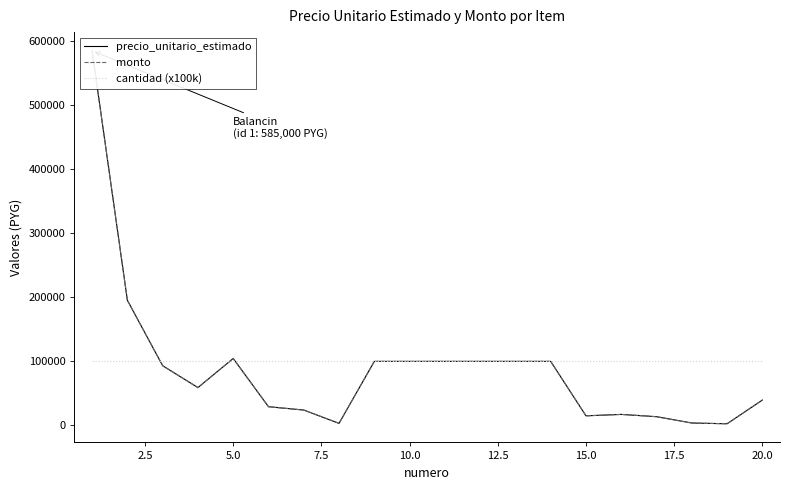

What are all the series names shown in the legend?

precio_unitario_estimado, monto, cantidad (x100k)